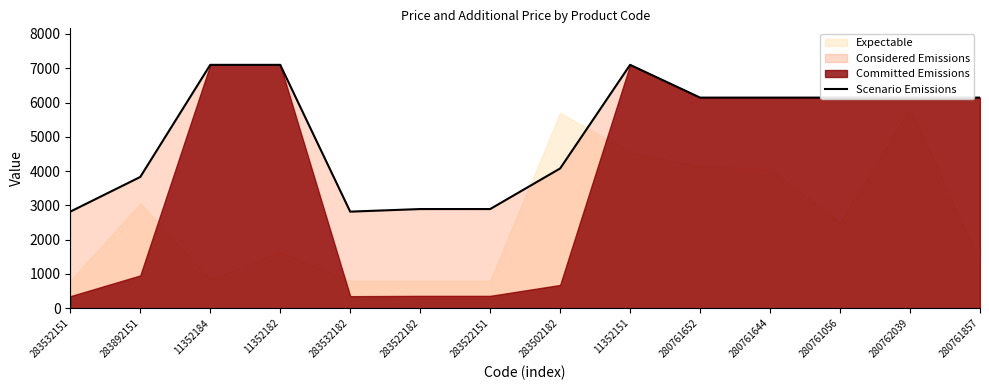

What is the difference between the maximum and minimum values?

4280.8